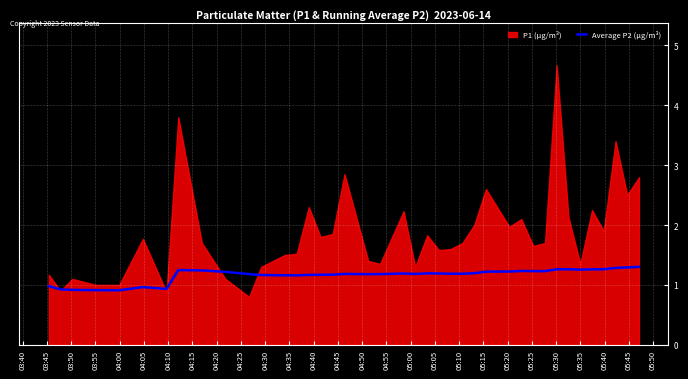

What is the maximum value for Average P2 (µg/m³)?

1.3